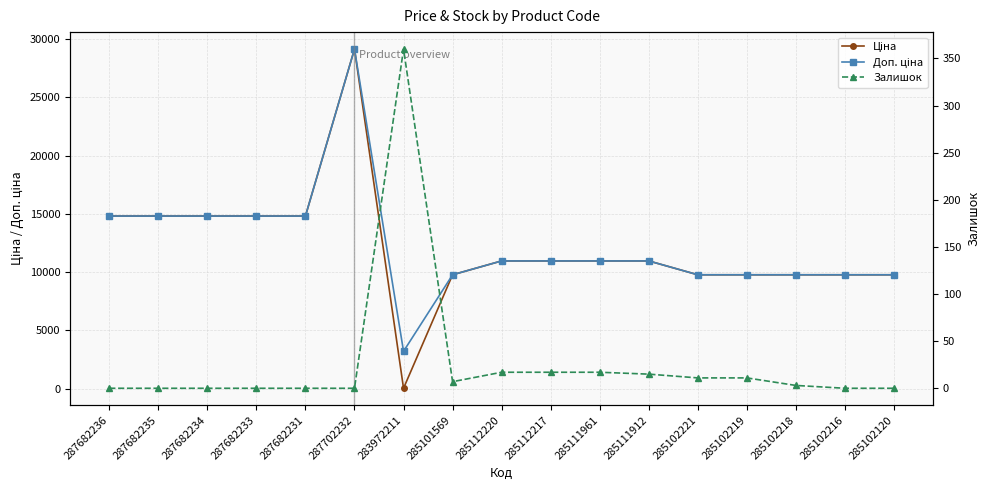

Is the value of Ціна at 287682234 greater than the value of Залишок at 285102120?

Yes